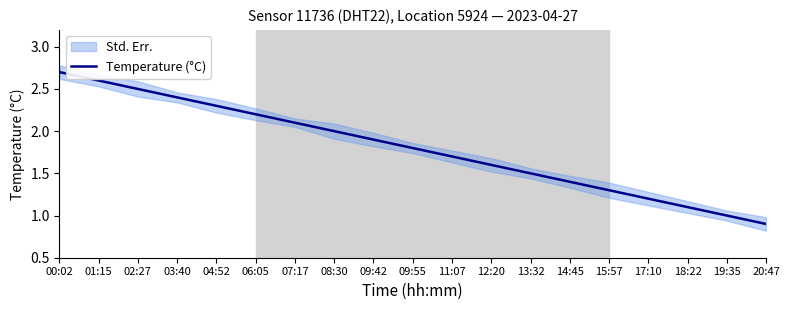

Reading left to right, what are all the values shown in this chart?

00:02=2.7	01:15=2.6	02:27=2.5	03:40=2.4	04:52=2.3	06:05=2.2	07:17=2.1	08:30=2.0	09:42=1.9	09:55=1.8	11:07=1.7	12:20=1.6	13:32=1.5	14:45=1.4	15:57=1.3	17:10=1.2	18:22=1.1	19:35=1.0	20:47=0.9